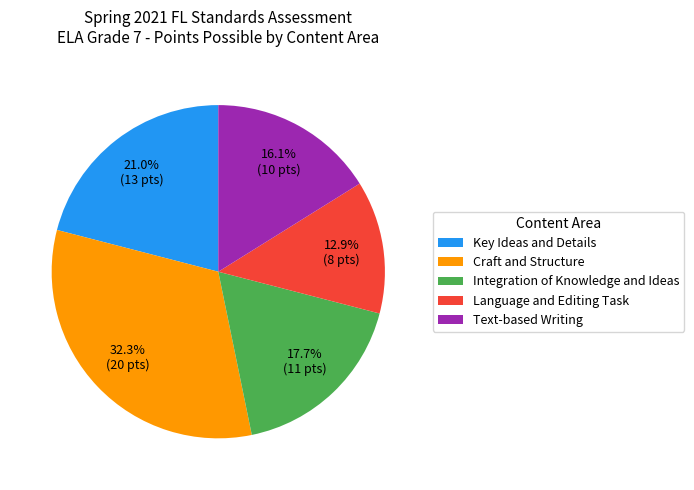

To the nearest percent, what is the difference between the largest and smallest slice percentages?

19%